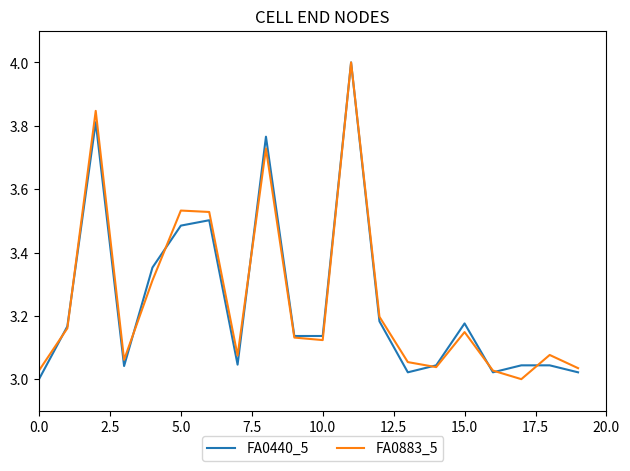

What is the maximum value shown in the chart?

4.0